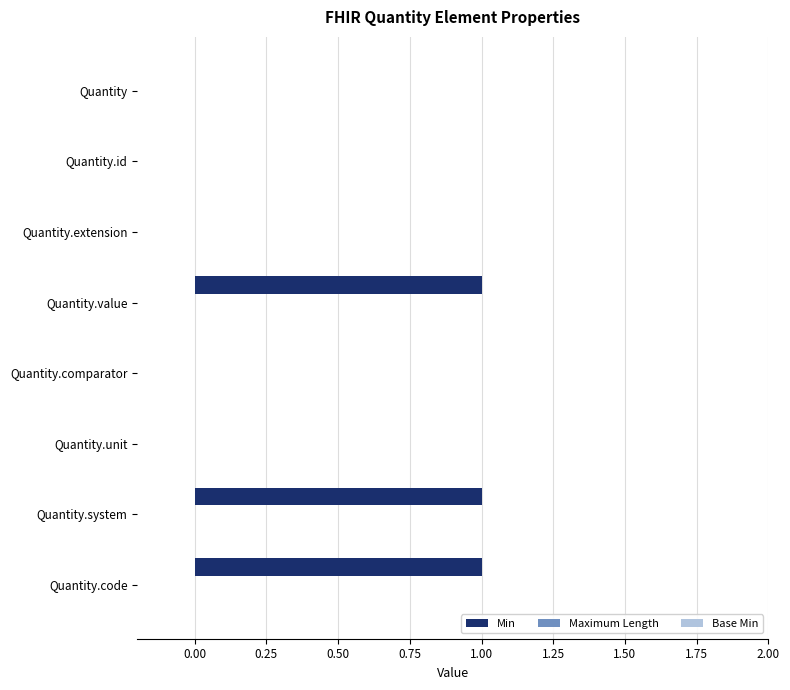

The chart shows a value of 0 at Quantity.system. True or false?

False